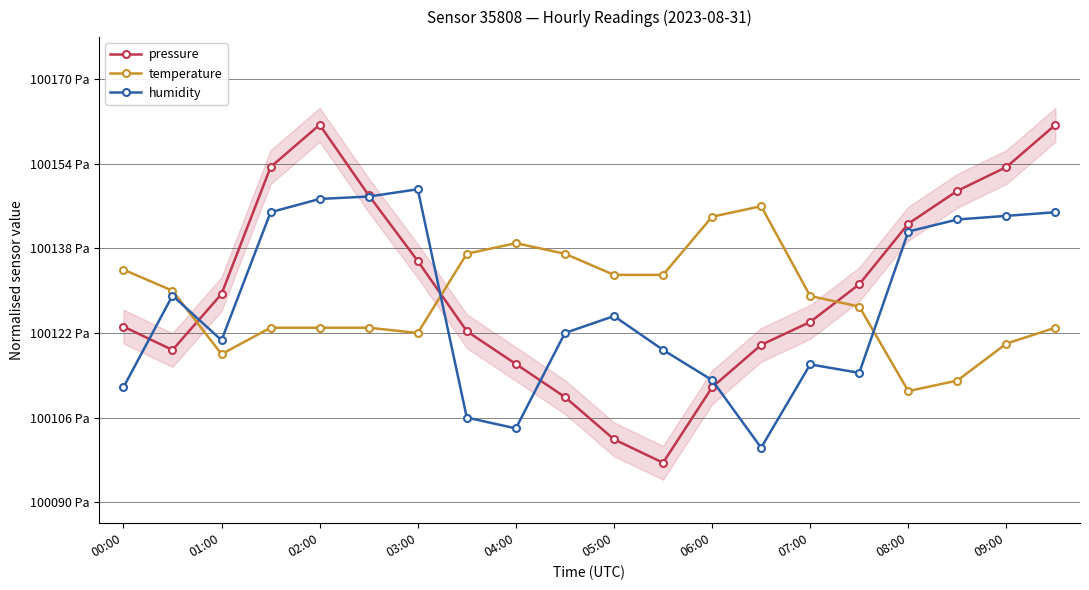

Is it true that humidity equals 0.6 at 11?

False